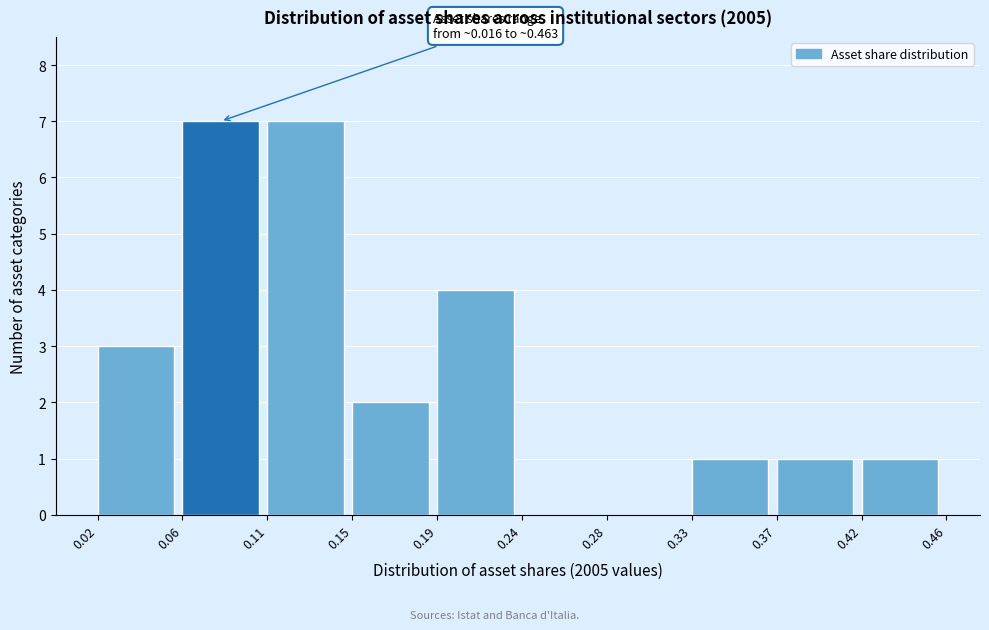

Reading right to left, extract all data points from this chart.

0.42=1	0.37=1	0.33=1	0.28=0	0.24=0	0.19=4	0.15=2	0.11=7	0.06=7	0.02=3